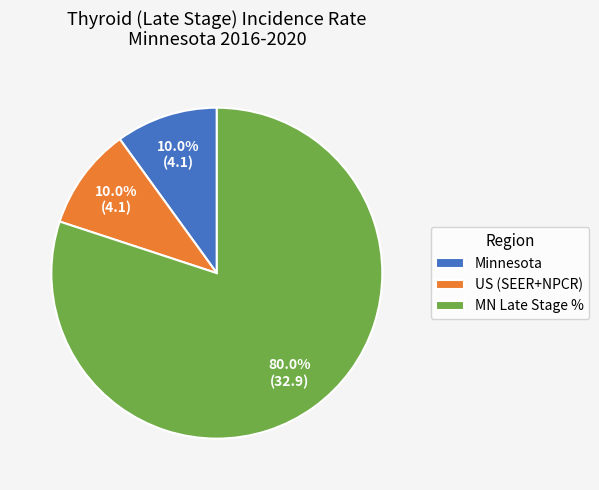

What is the majority slice?

MN Late Stage %